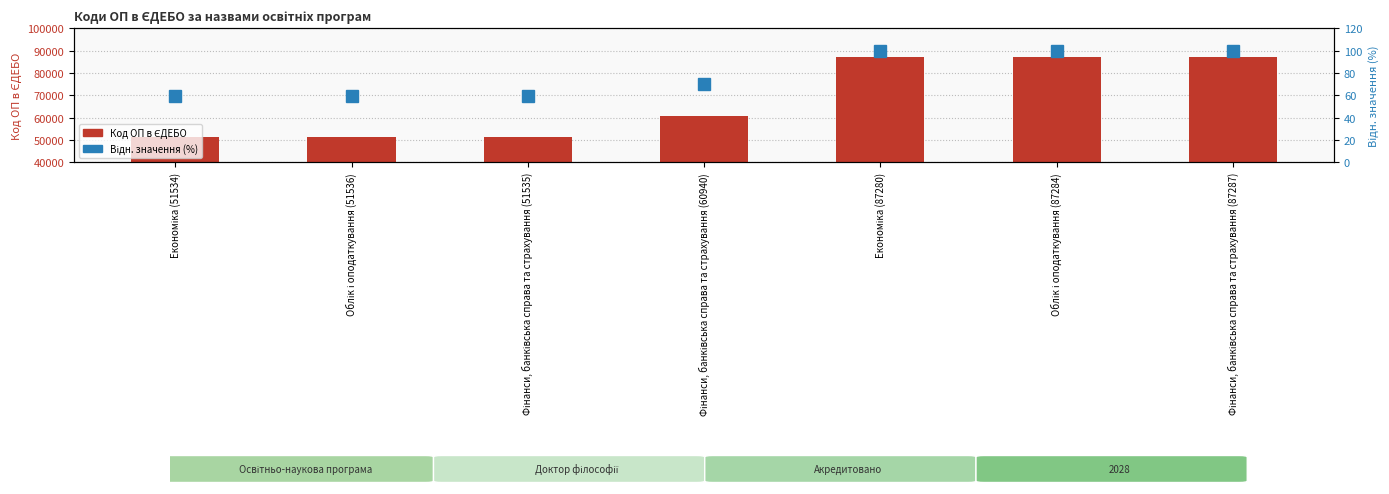

List the labels in order of Відн. значення (%) value, largest first.

Фінанси, банківська справа та страхування (87287), Облік і оподаткування (87284), Економіка (87280), Фінанси, банківська справа та страхування (60940), Облік і оподаткування (51536), Фінанси, банківська справа та страхування (51535), Економіка (51534)